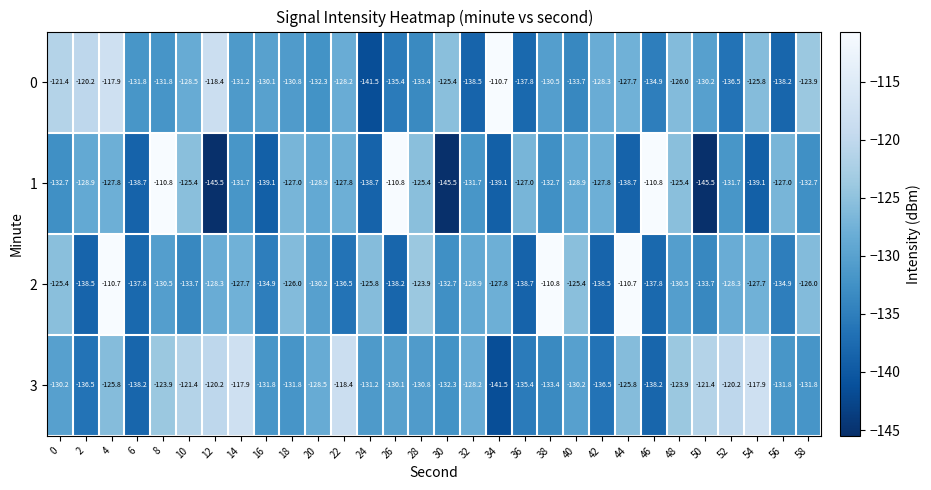

The 0 series shows -130.1 at 16. True or false?

True